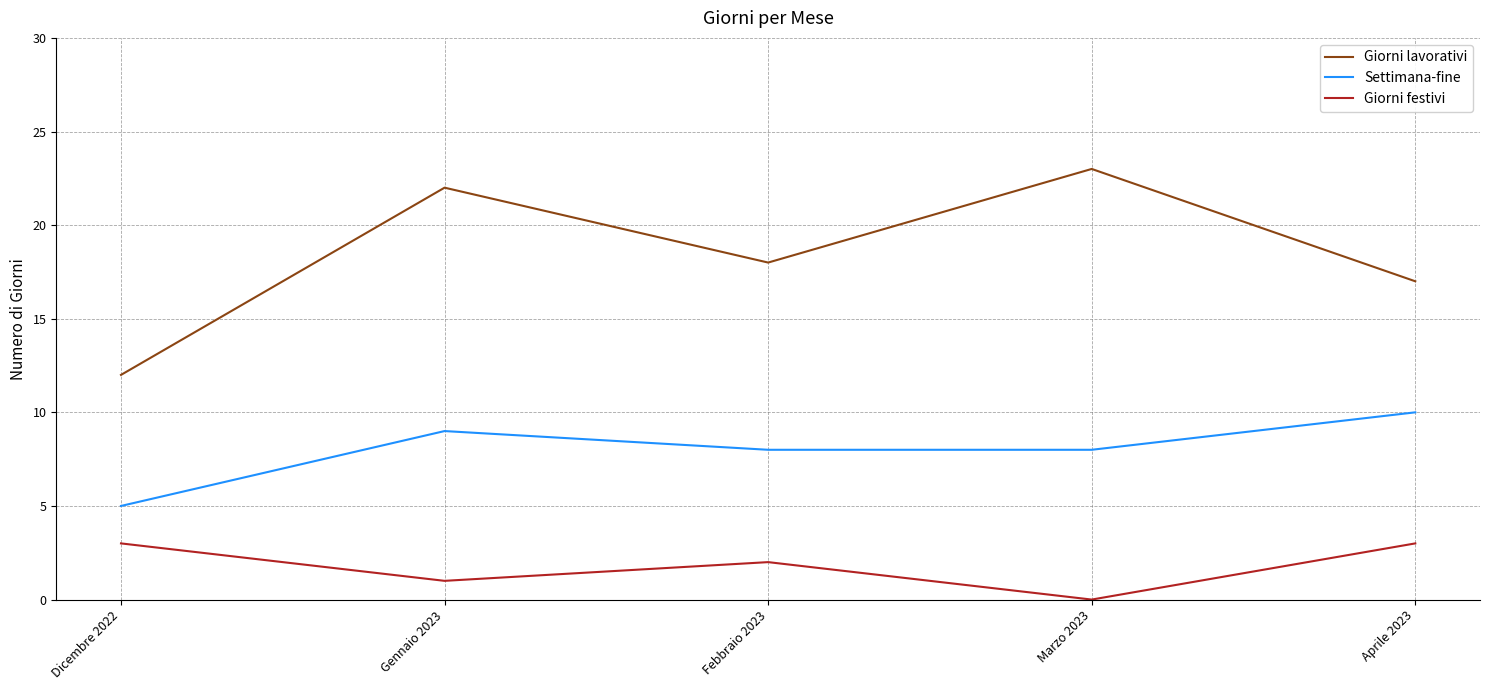

True or false: Giorni festivi and Settimana-fine intersect in this chart.

False